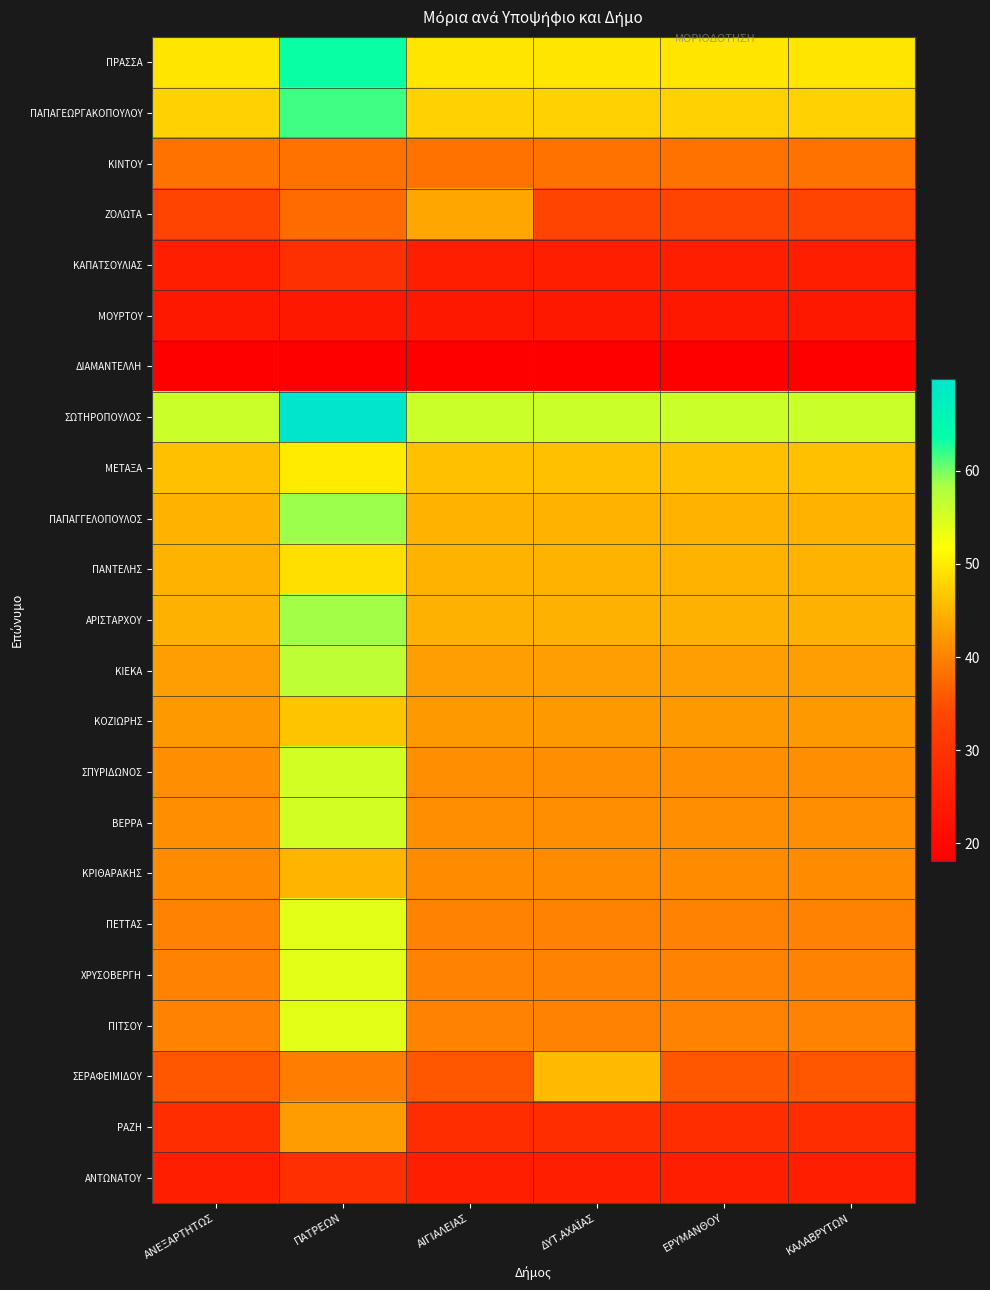

Between ΔΥΤ.ΑΧΑΪΑΣ and ΠΑΤΡΕΩΝ, which is larger?

ΠΑΤΡΕΩΝ